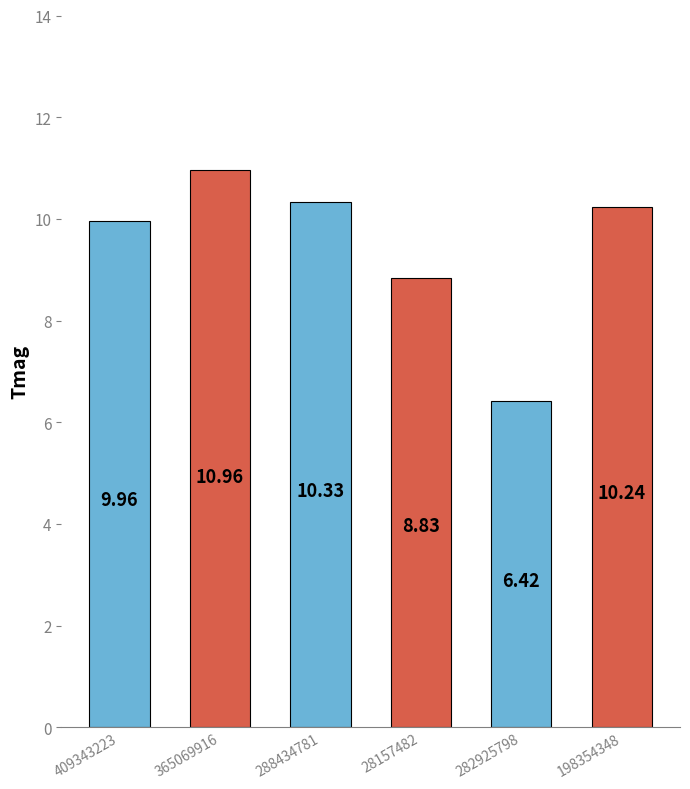

What is the smallest value displayed?

6.4